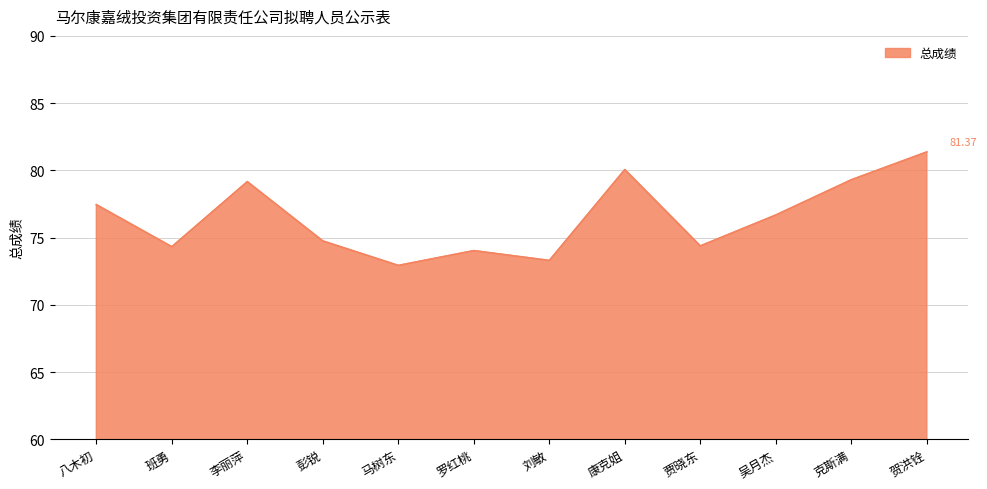

What is the greatest value displayed?

81.4